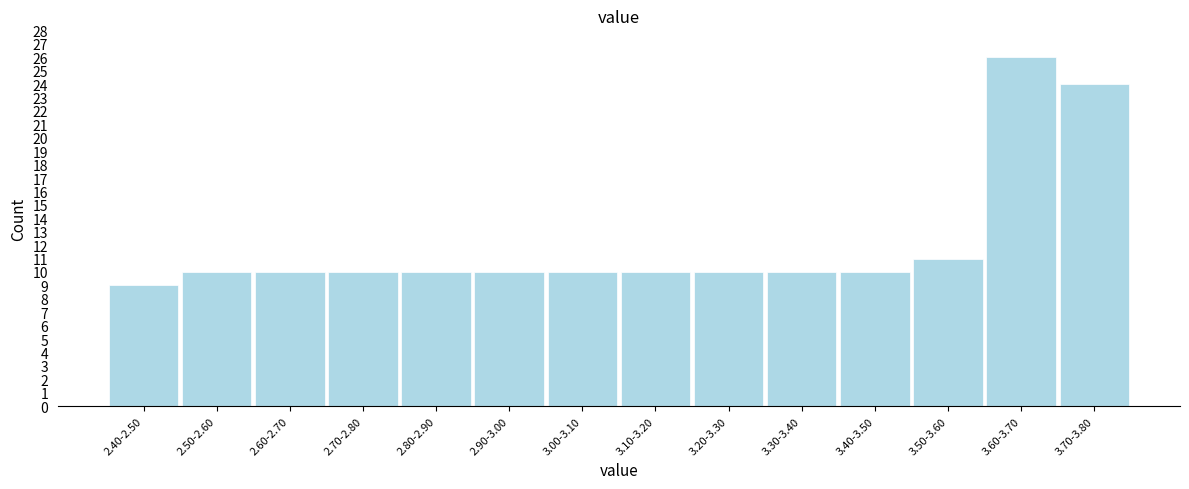

Reading right to left, transcribe all the data shown in this chart.

24	26	11	10	10	10	10	10	10	10	10	10	10	9